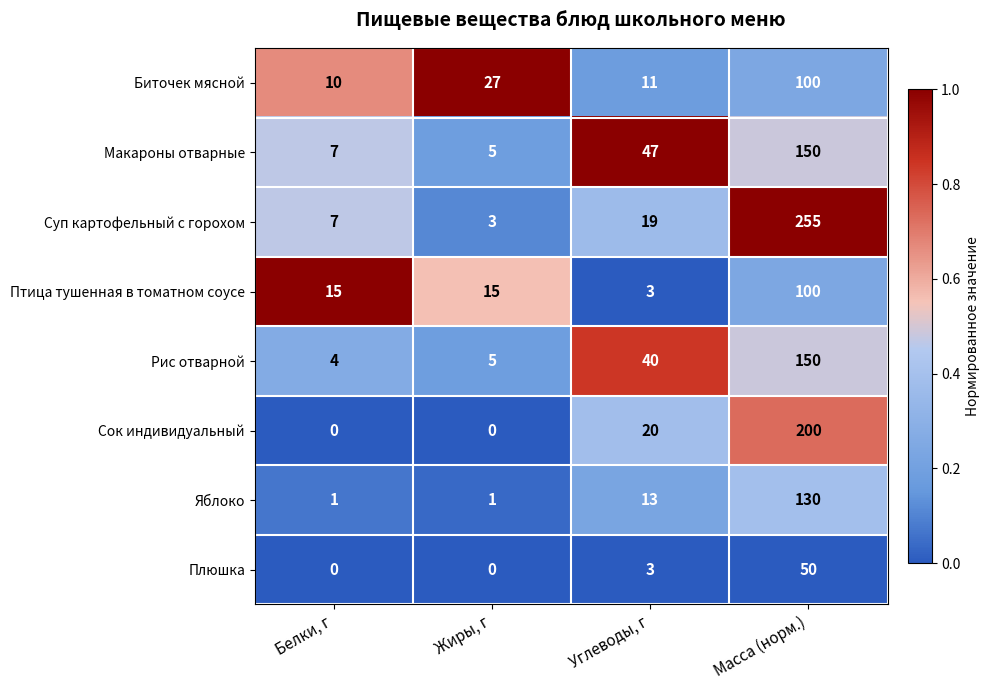

Which series has the largest total across all categories?

Суп картофельный с горохом